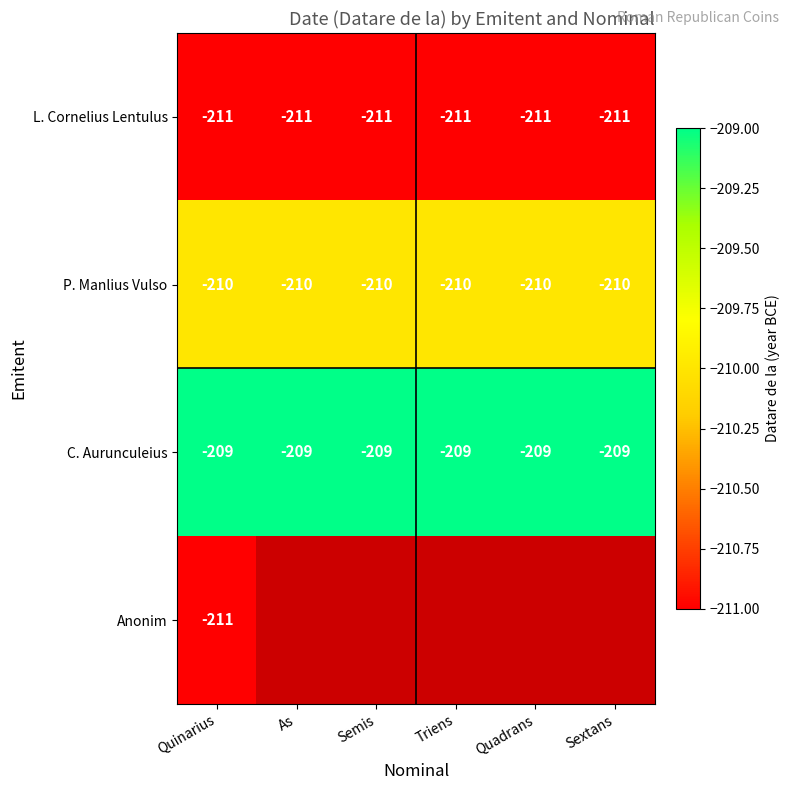

Which has a higher value, As or Quinarius?

As